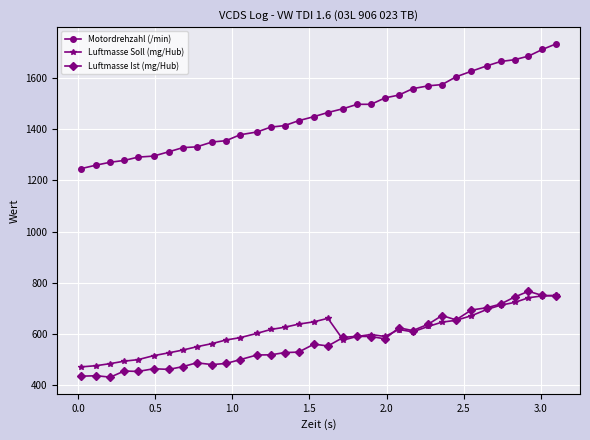

In Luftmasse Soll (mg/Hub), how many points are higher than both neighbors (excluding endpoints)?

3